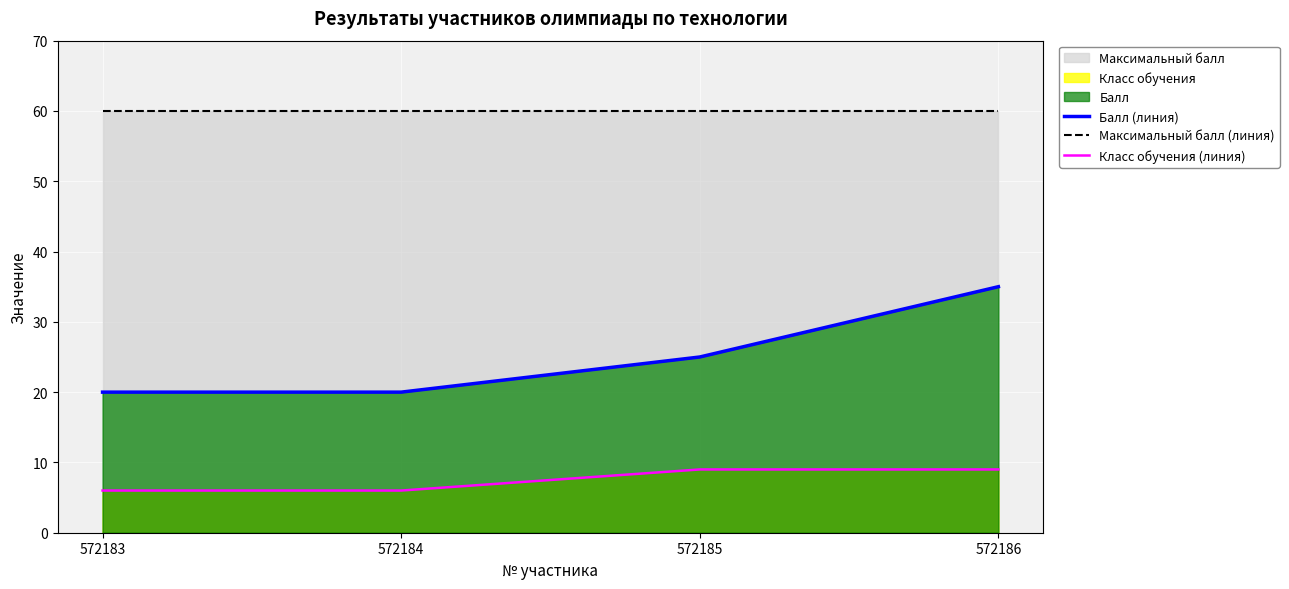

Which category has the lowest value in the Максимальный балл (линия) series?

572183